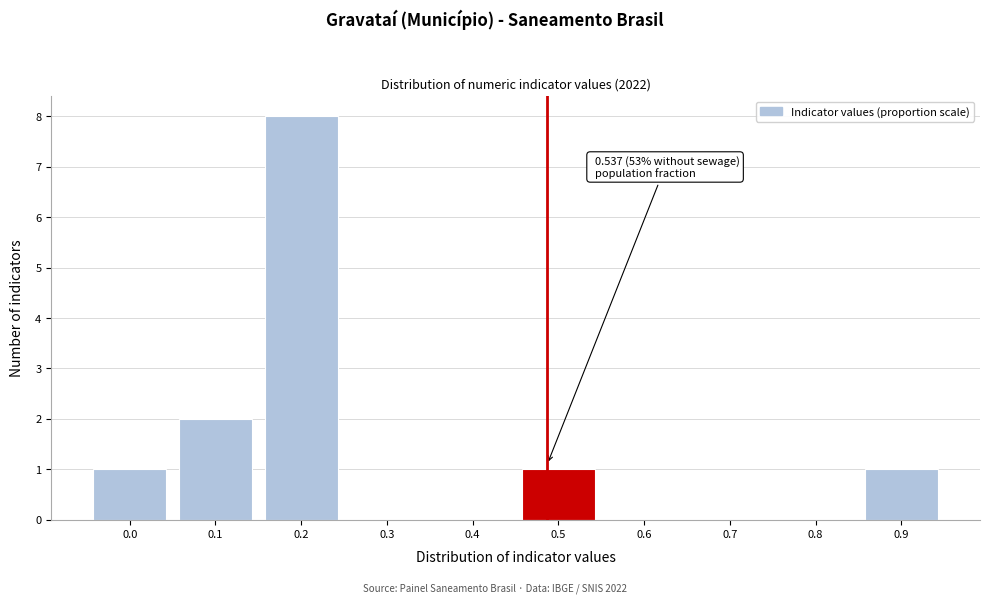

Reading left to right, extract all data points from this chart.

0.0=1	0.1=2	0.2=8	0.3=0	0.4=0	0.5=1	0.6=0	0.7=0	0.8=0	0.9=1